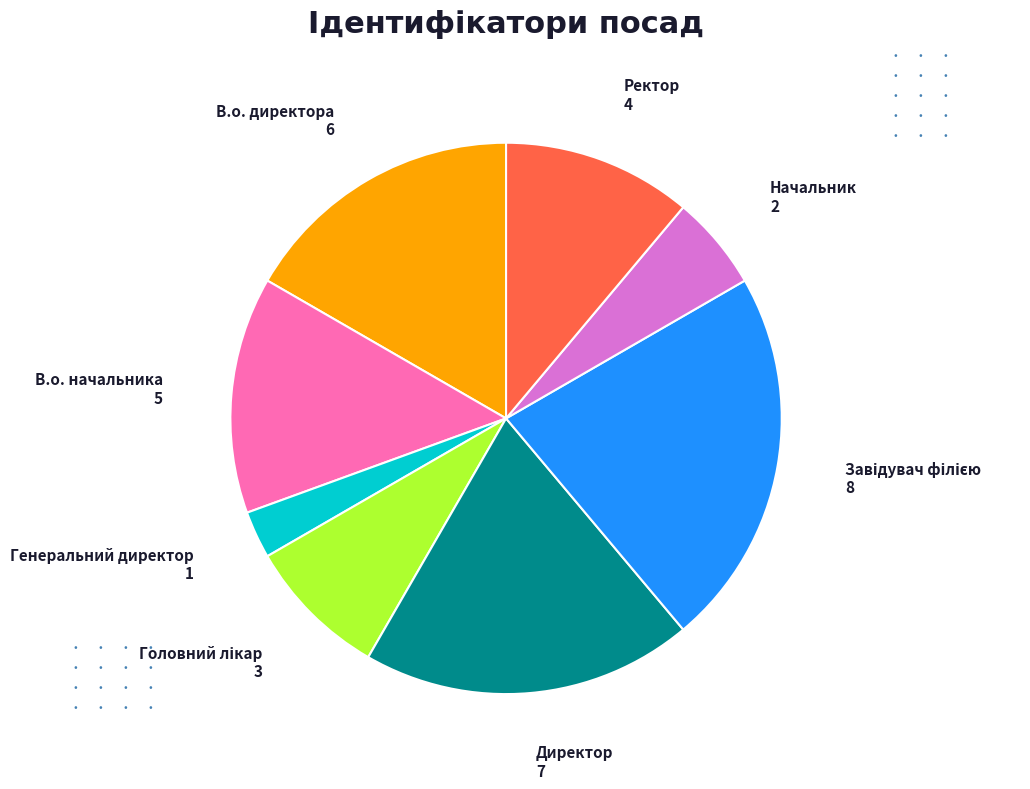

Is there any slice that represents more than half of the pie?

No